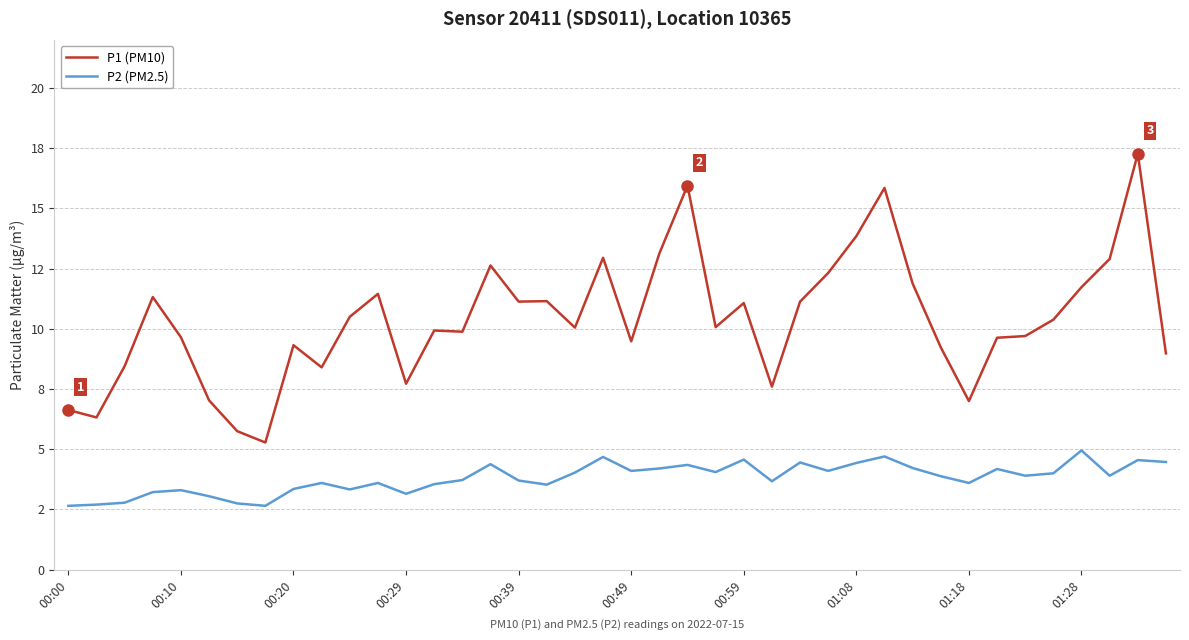

Reading left to right, transcribe all the data shown in this chart.

P1 (PM10): 6.6	6.3	8.4	11.3	9.7	7.0	5.8	5.3	9.3	8.4	10.5	11.4	7.7	9.9	9.9	12.6	11.1	11.2	10.1	12.9	9.5	13.1	15.9	10.1	11.1	7.6	11.1	12.3	13.8	15.8	11.9	9.2	7.0	9.6	9.7	10.4	11.7	12.9	17.3	9.0
P2 (PM2.5): 2.6	2.7	2.8	3.2	3.3	3.0	2.8	2.6	3.4	3.6	3.3	3.6	3.1	3.5	3.7	4.4	3.7	3.5	4.0	4.7	4.1	4.2	4.3	4.0	4.6	3.7	4.5	4.1	4.4	4.7	4.2	3.9	3.6	4.2	3.9	4.0	5.0	3.9	4.5	4.5